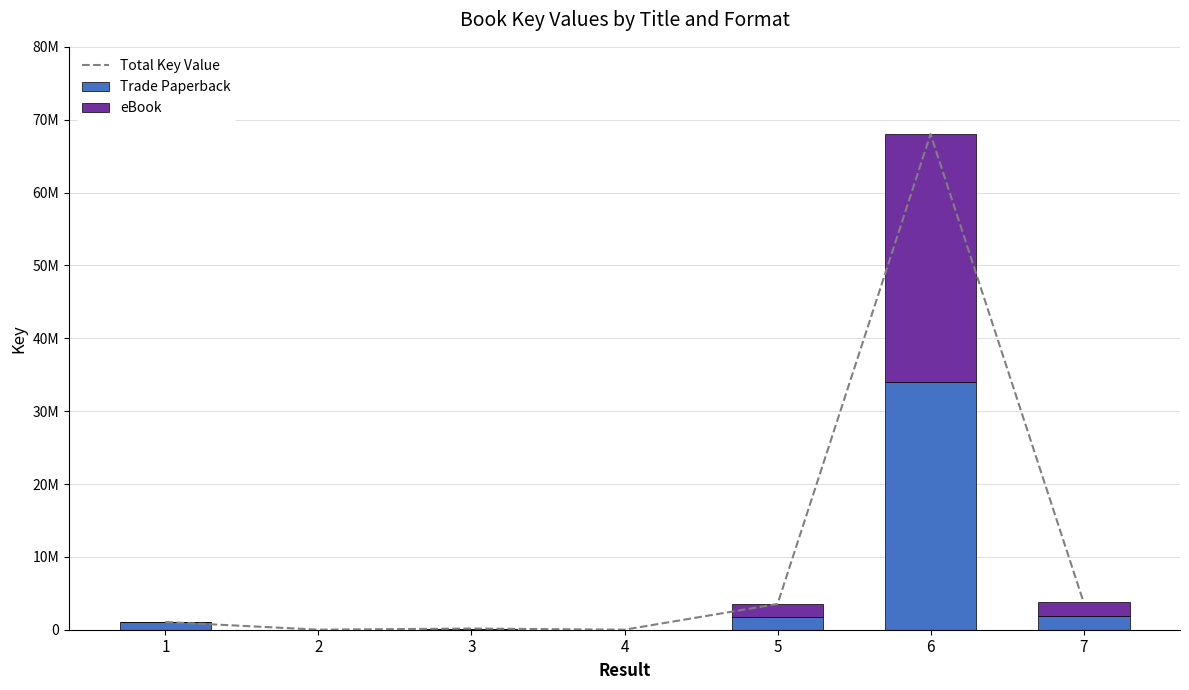

Which category has the highest value in the eBook series?

6